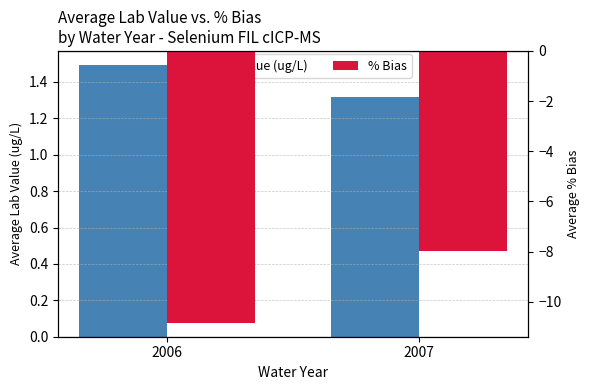

Which label corresponds to the smallest value in the chart?

2006